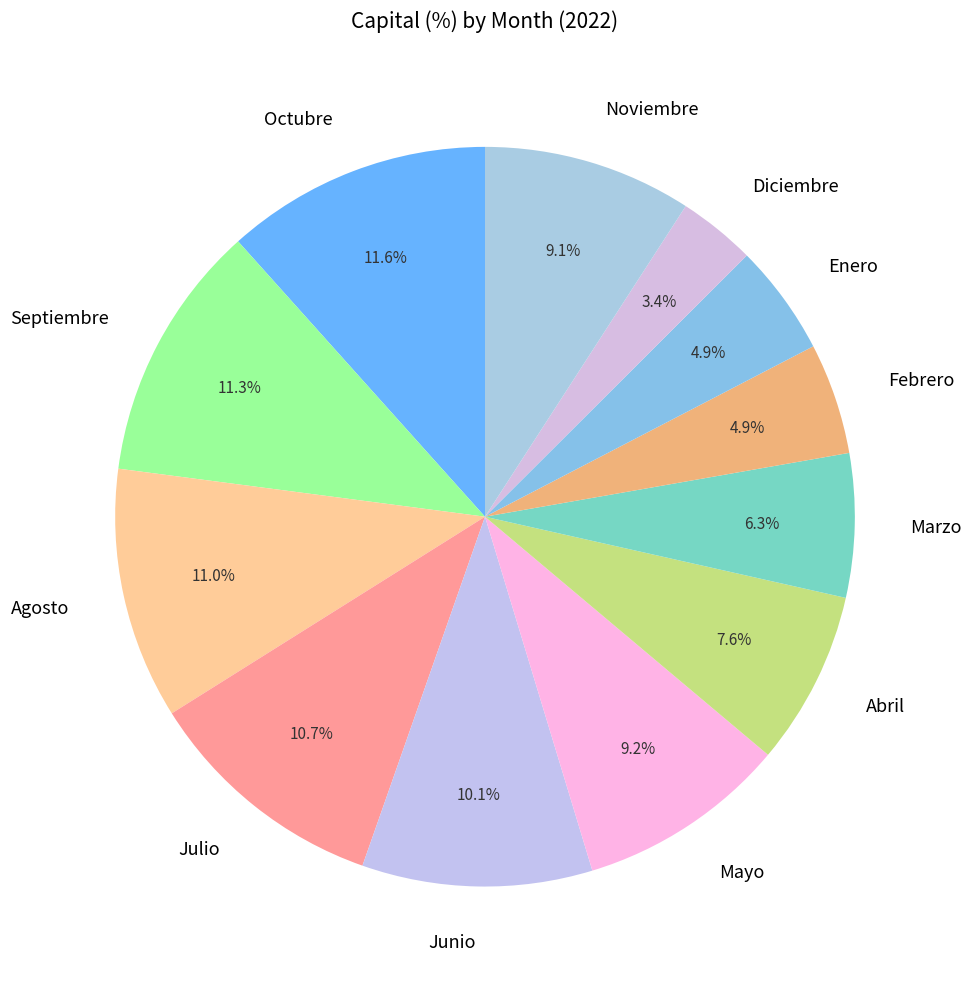

To the nearest percent, what percentage of the pie is Octubre?

12%